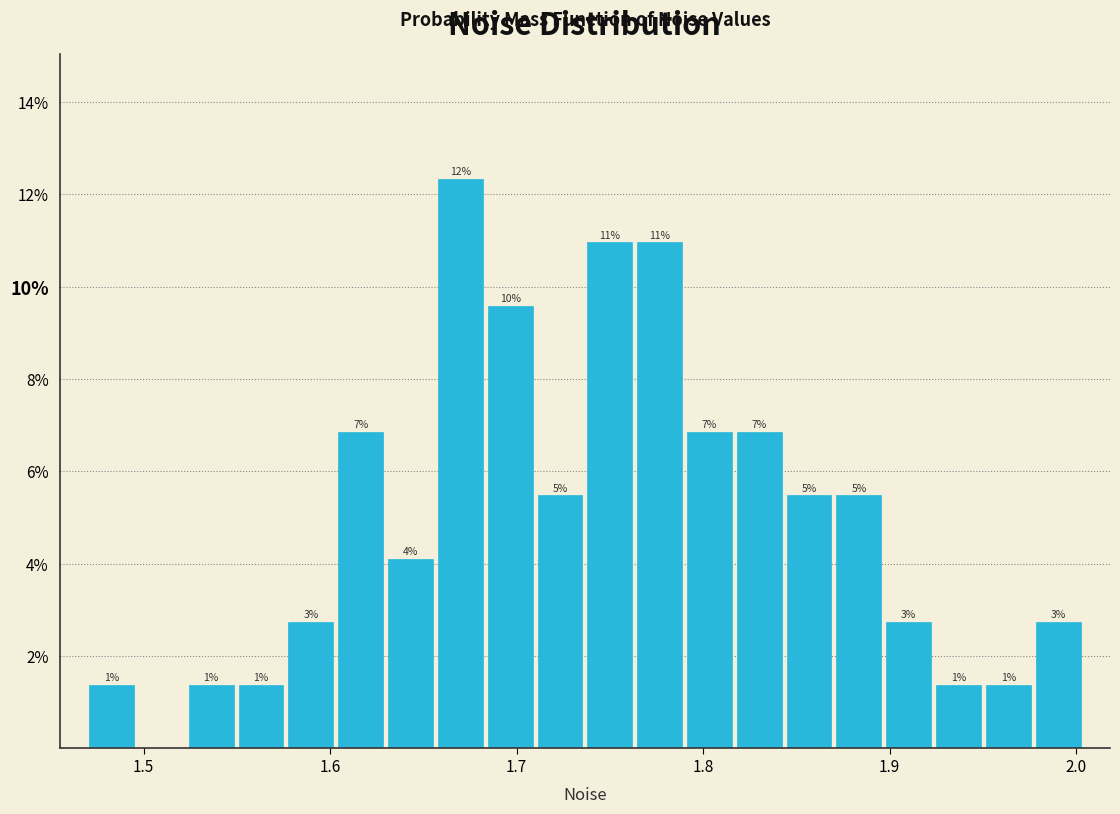

Read against the x-axis, roughly where is the centre of the tallest bar?

1.67